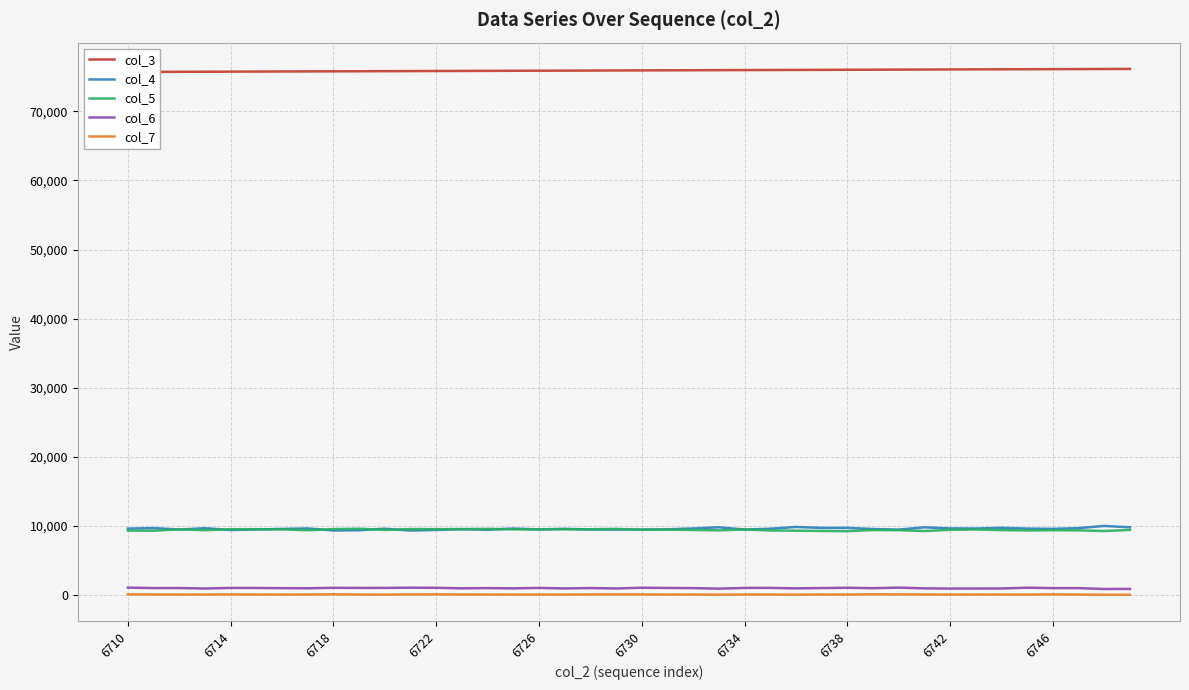

How many distinct data groups are displayed?

5